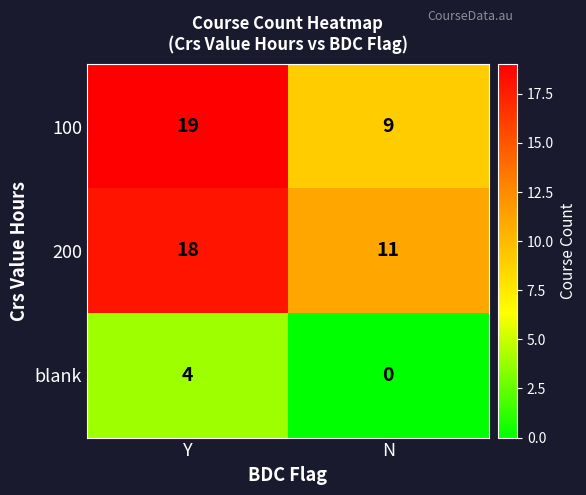

What is the difference between the 100 values at N and Y?

10